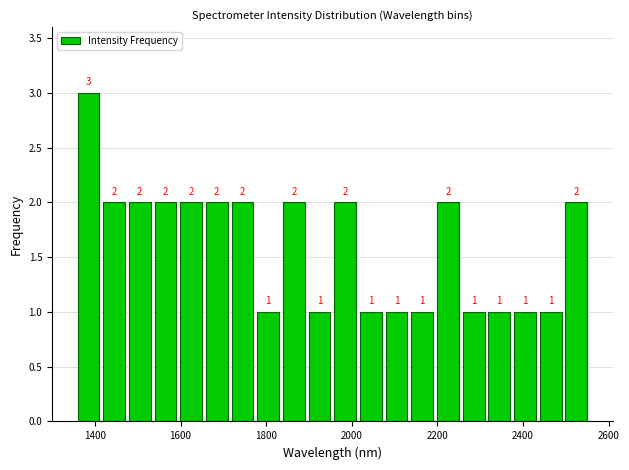

Read against the x-axis, roughly where is the centre of the tallest bar?

1380